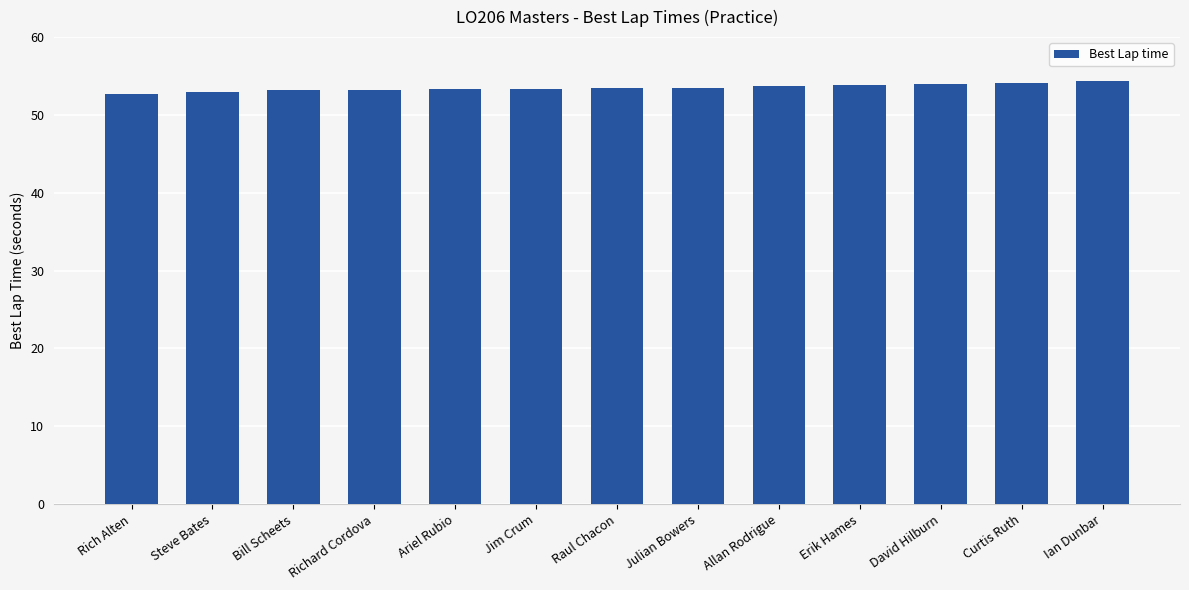

What is the difference between the maximum and second lowest values?

1.4